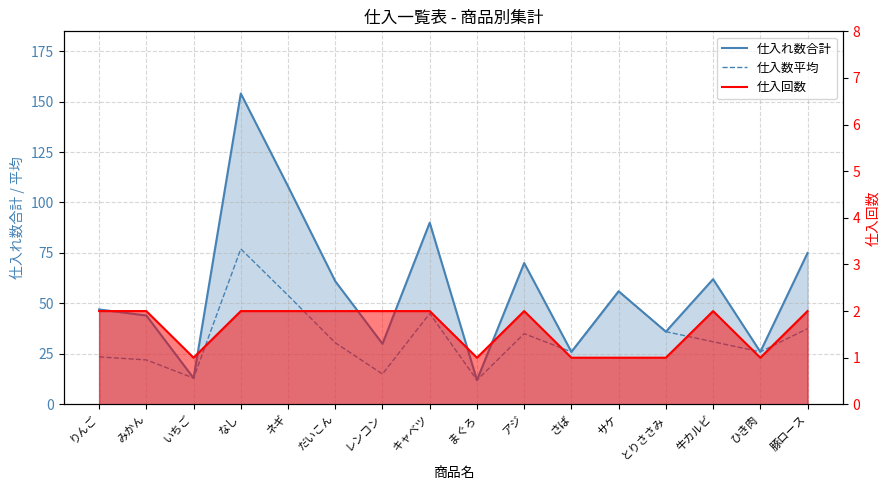

What is the value of the 仕入回数 point at the 3rd from the left?

1.0